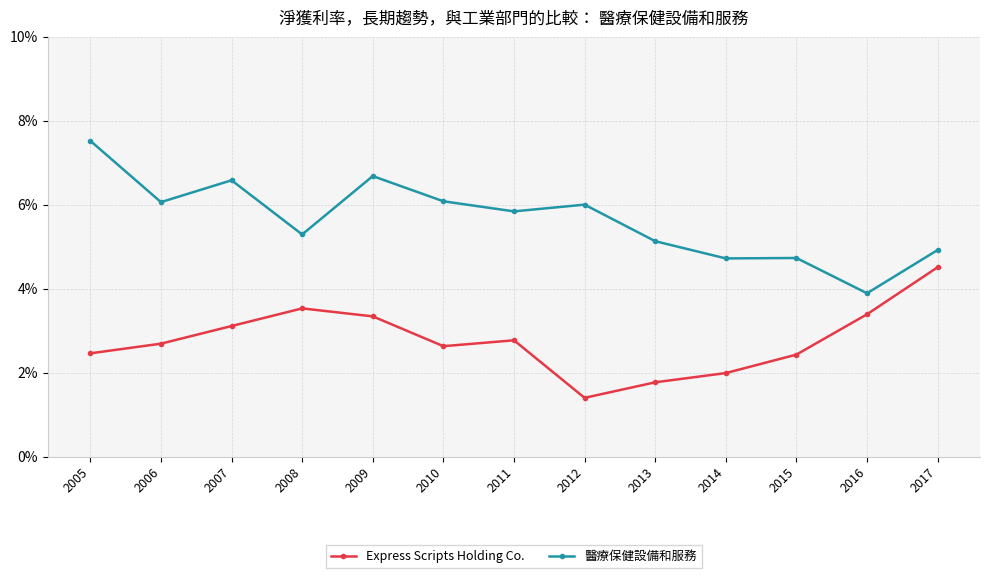

What is the sum of all Express Scripts Holding Co. values?

0.4